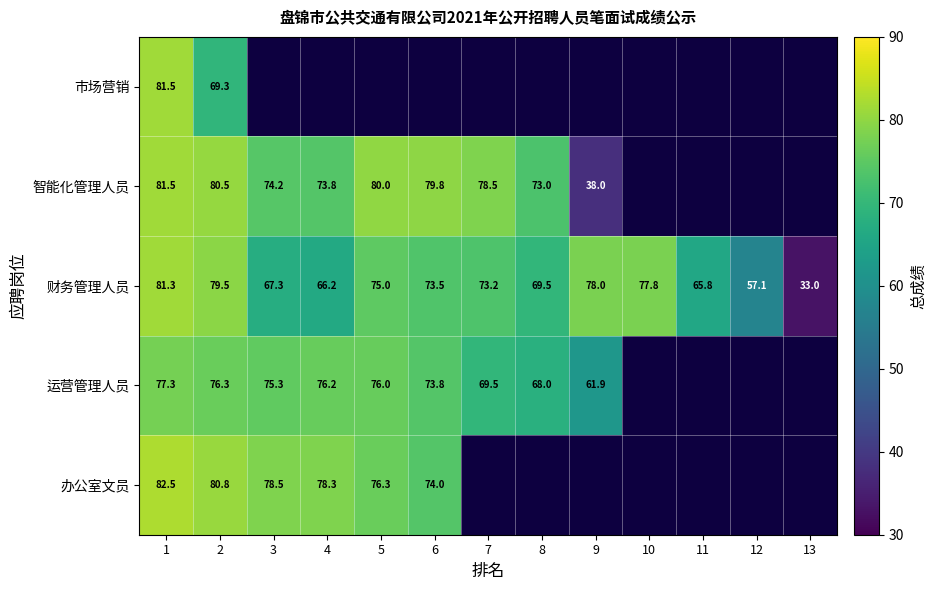

Is it true that 运营管理人员 equals 25.7 at 4?

False